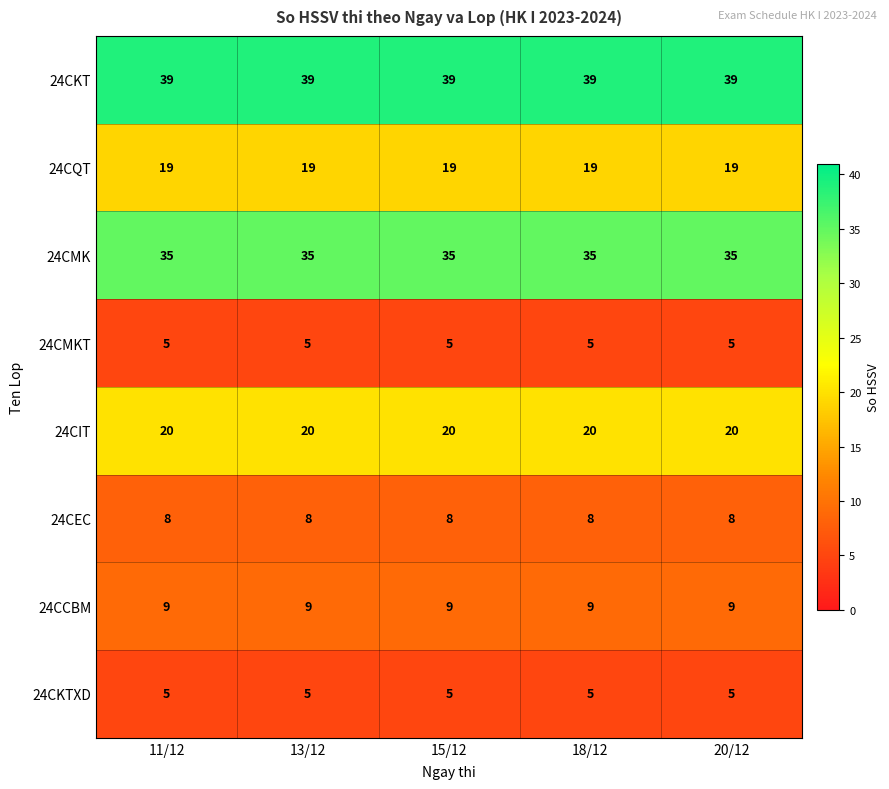

Is the value of 24CKTXD at 15/12 greater than the value of 24CIT at 11/12?

No